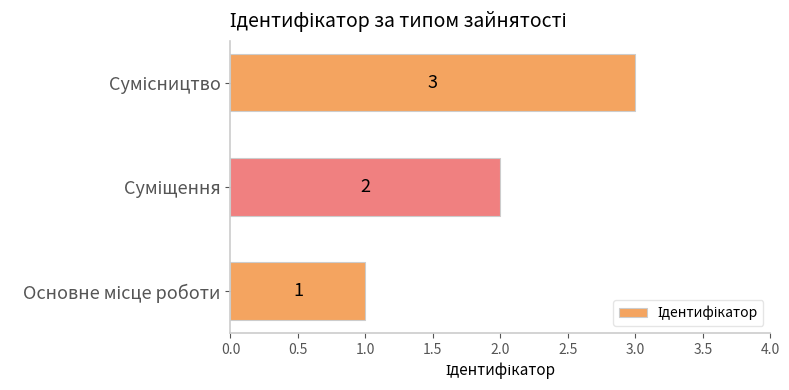

Count the number of data series in this chart.

1